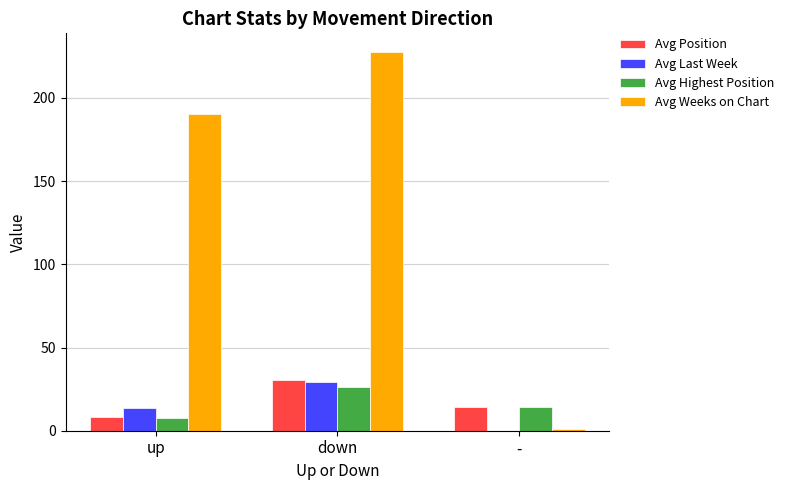

True or false: Avg Position has a value of 8.0 at up.

True